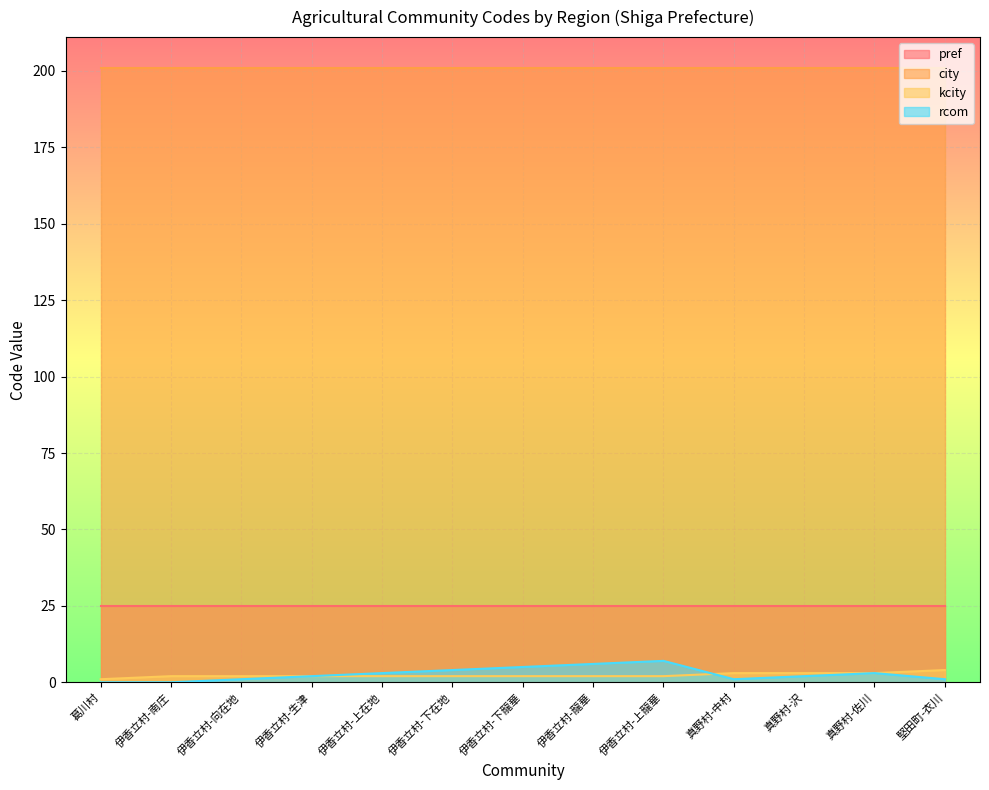

What is the average value of the kcity series?

2